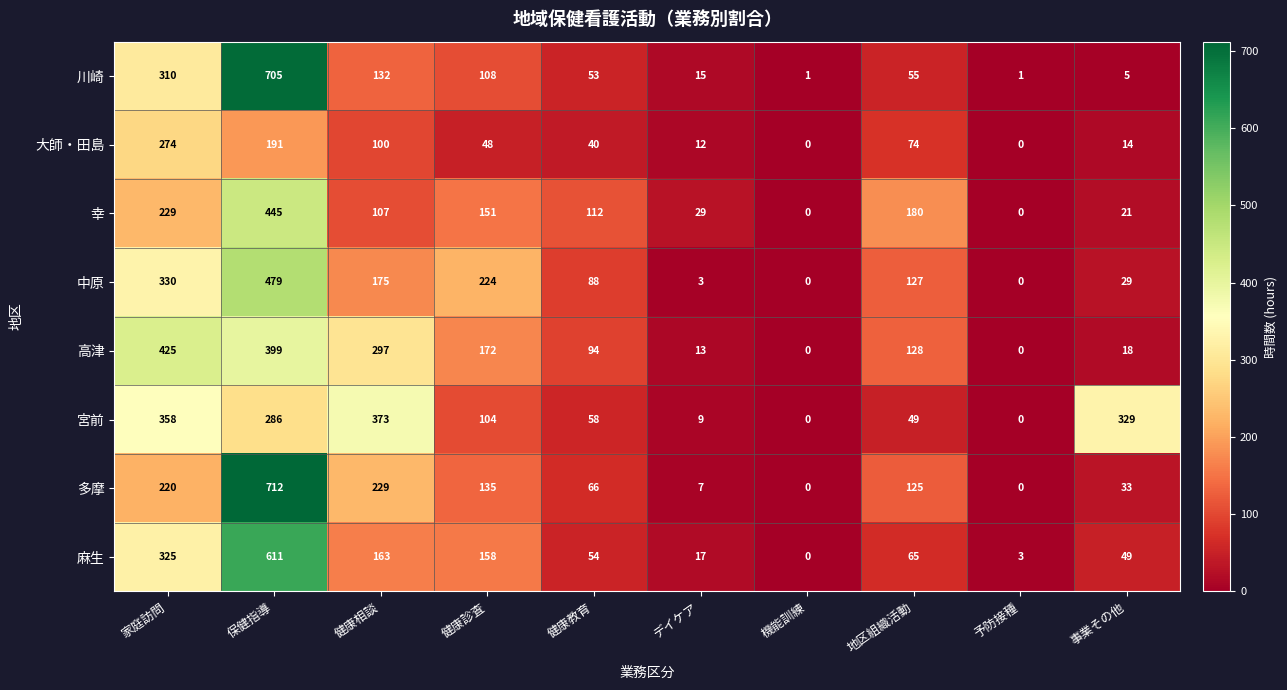

At 地区組織活動, list the series in order from smallest to largest.

宮前, 川崎, 麻生, 大師・田島, 多摩, 中原, 高津, 幸